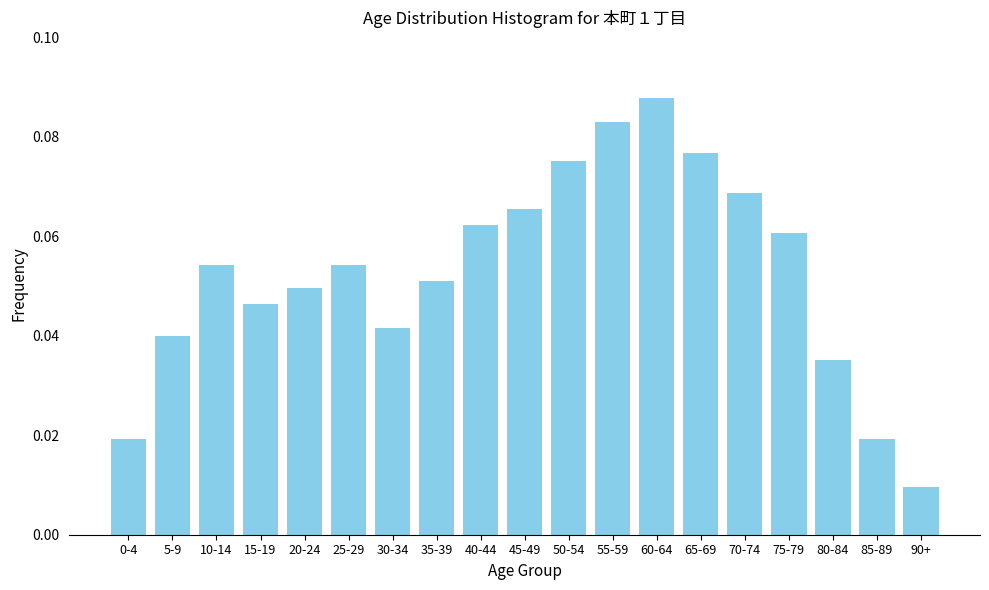

Where is the data nearest to the value 0?

90+